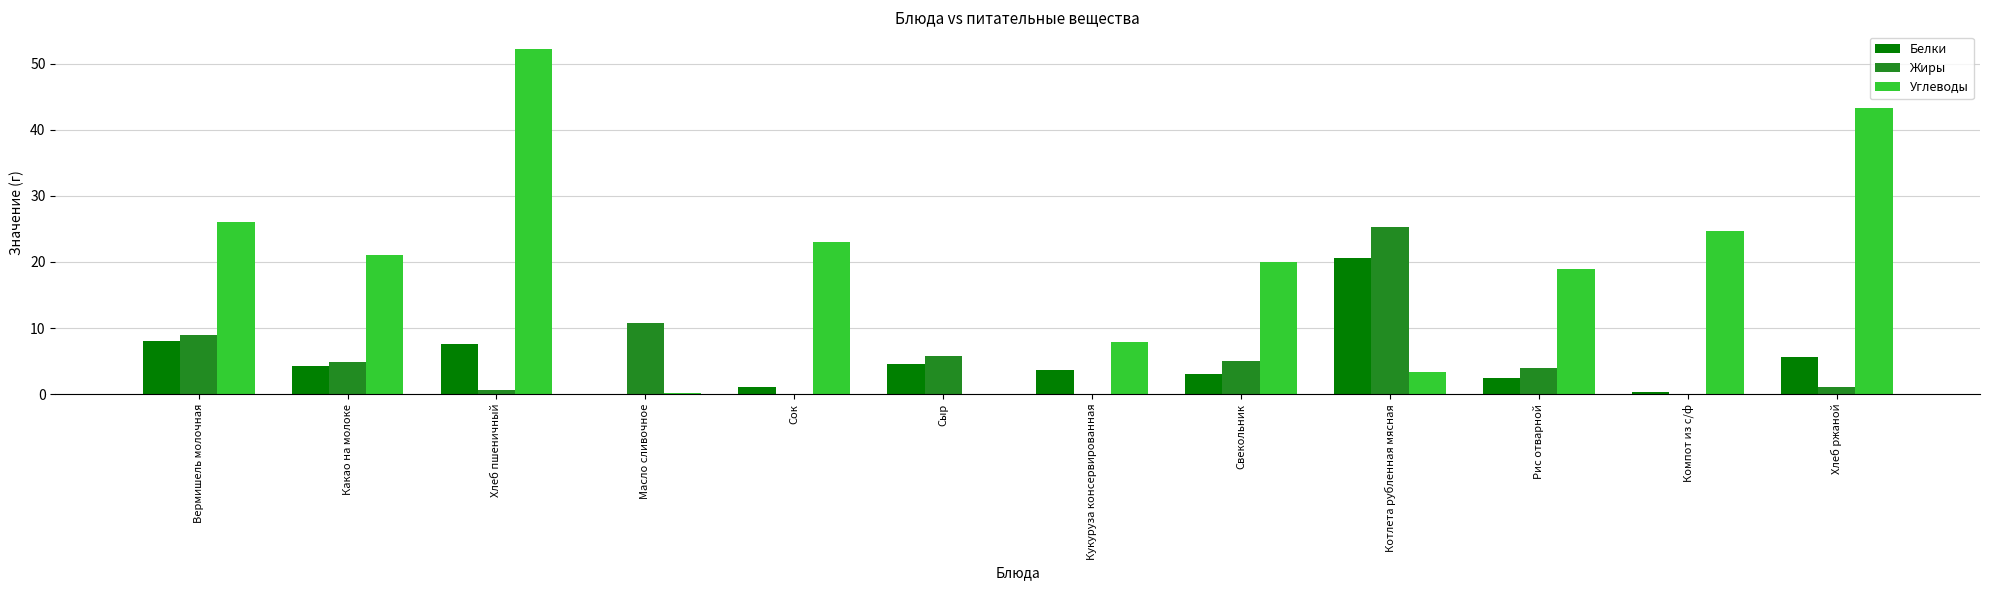

What is the sum of the Белки values at Кукуруза консервированная and Вермишель молочная?

11.6